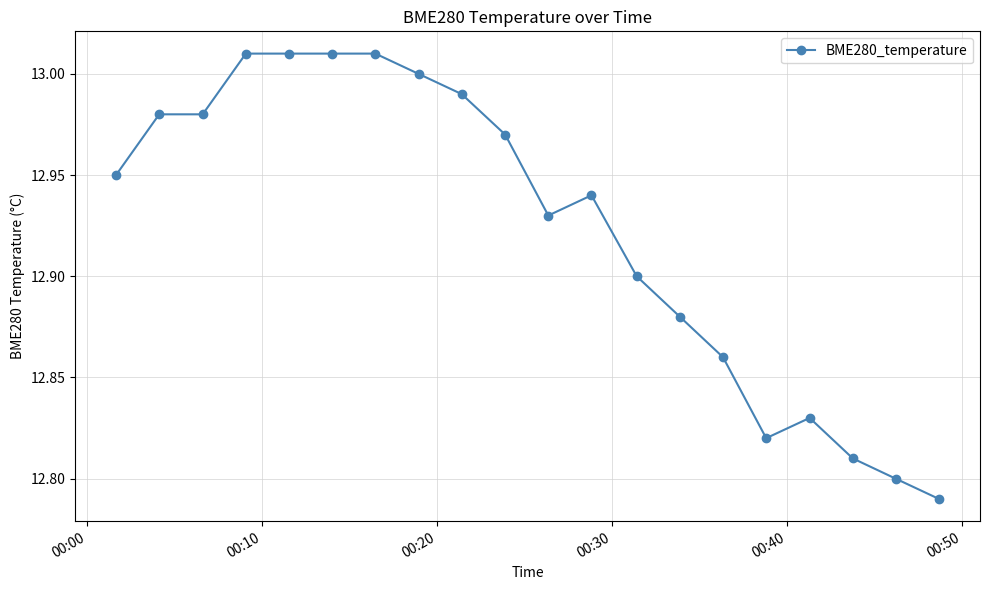

What is the sum of all values?

258.5